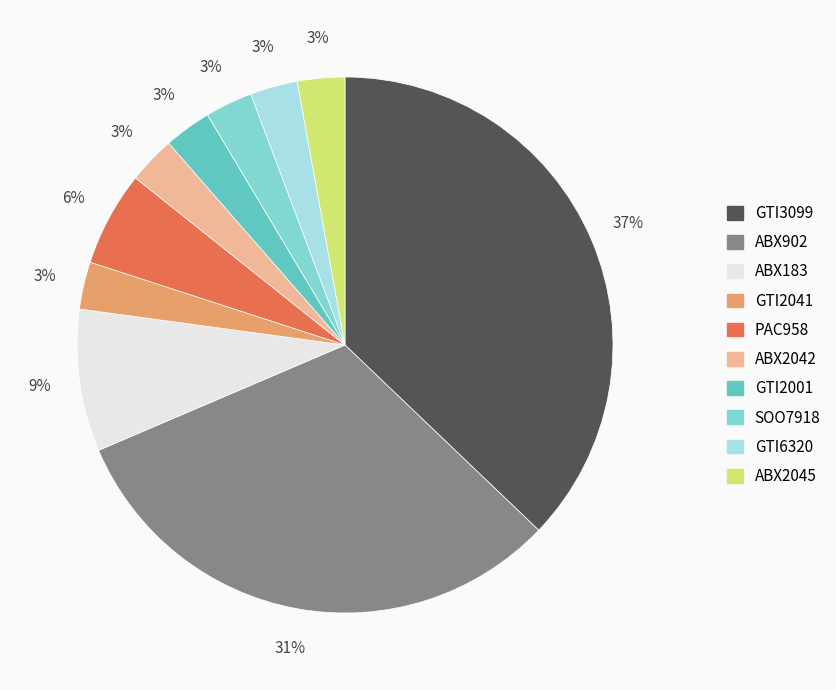

Count the number of slices in the pie.

10